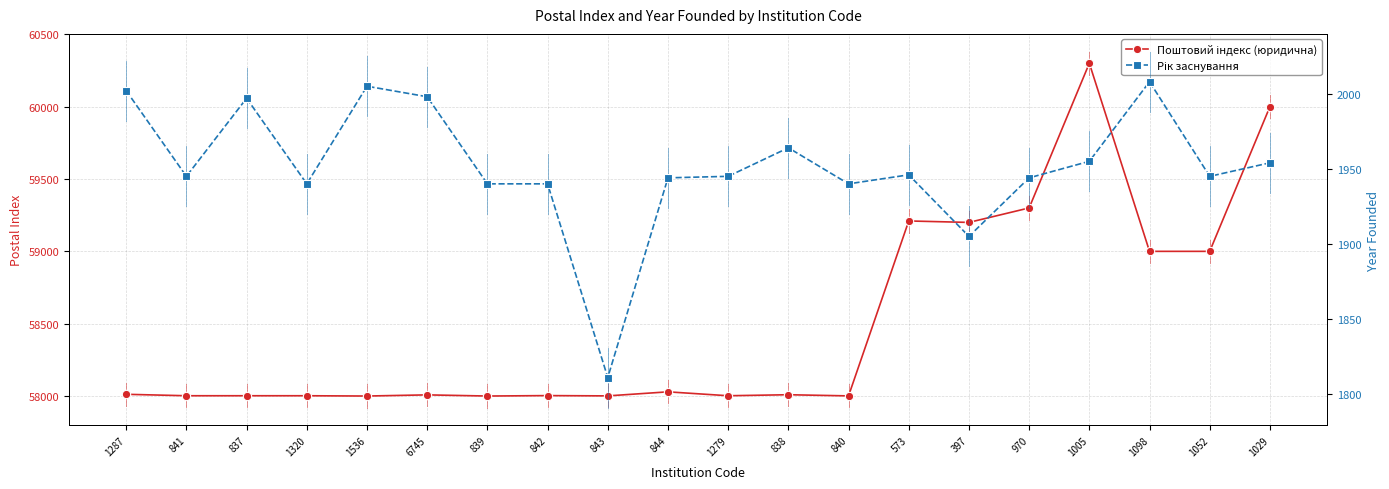

True or false: Рік заснування and Поштовий індекс (юридична) cross at least once.

False